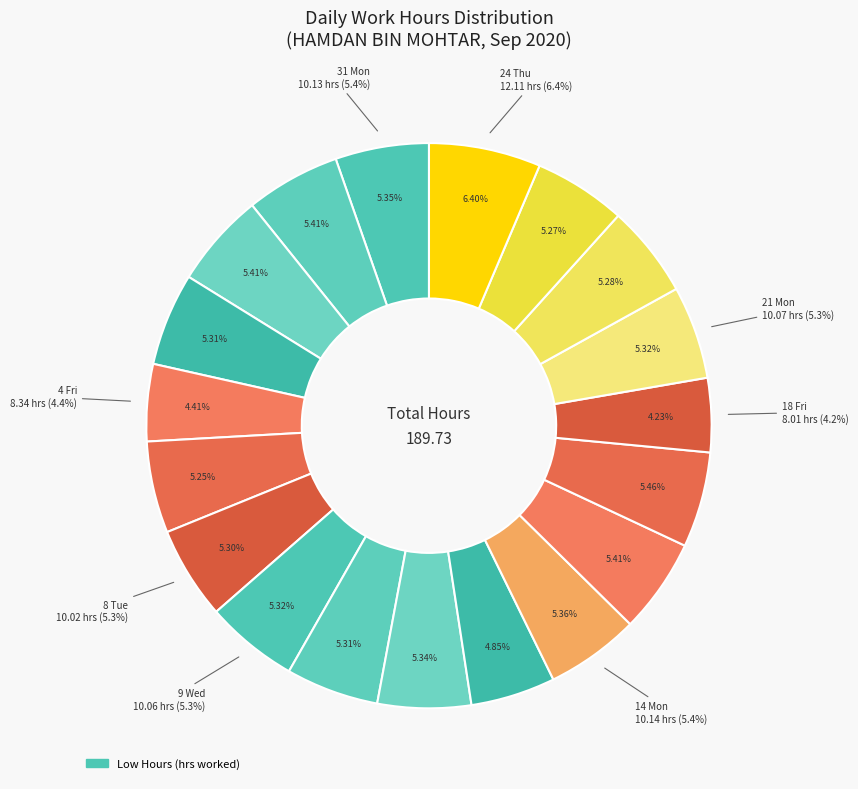

What percentage is NOT represented by 4 Fri?

95.6%